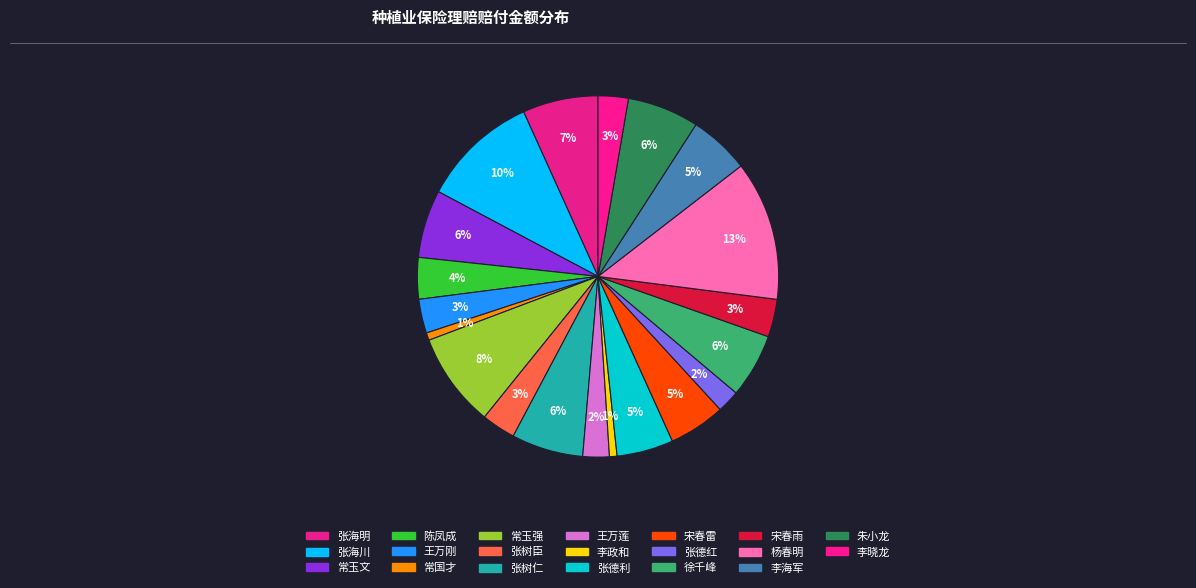

The 张树仁 slice represents 1% of the pie. True or false?

False